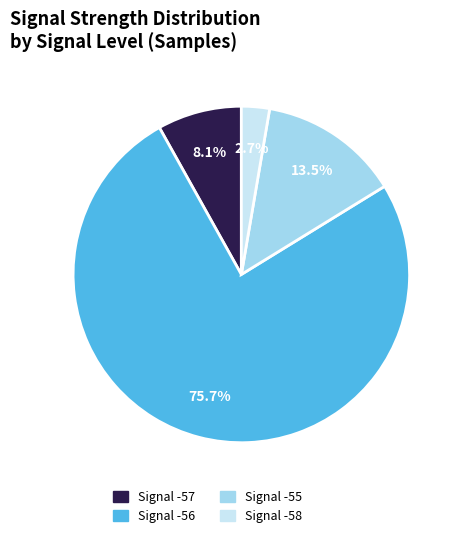

Is there a majority slice in this chart?

Yes